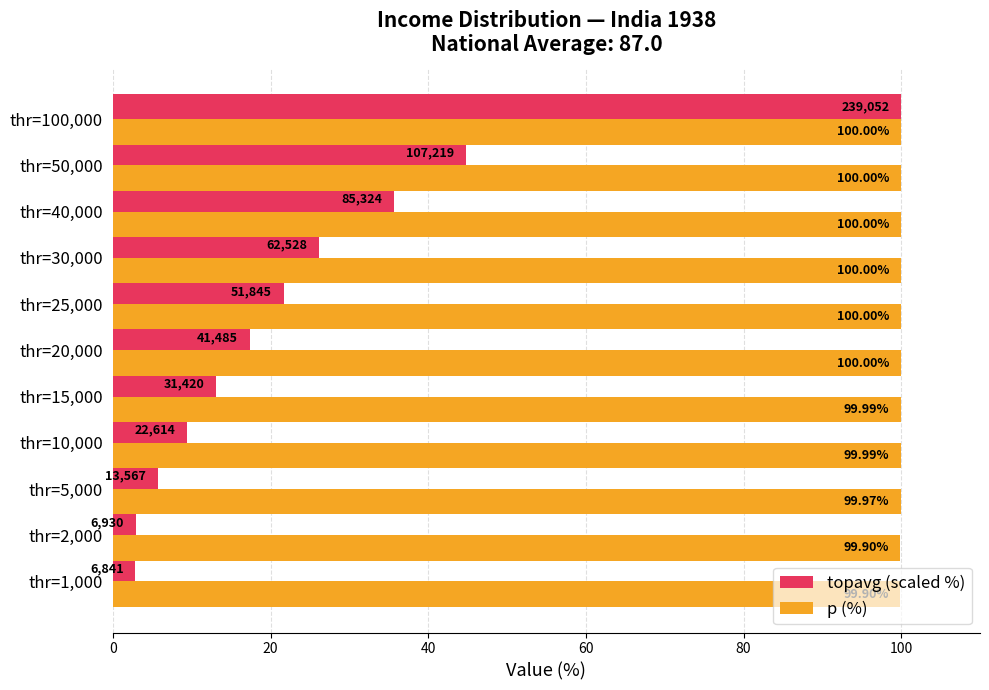

Is the value of p (%) at thr=30,000 greater than the value of topavg (scaled %) at thr=1,000?

Yes